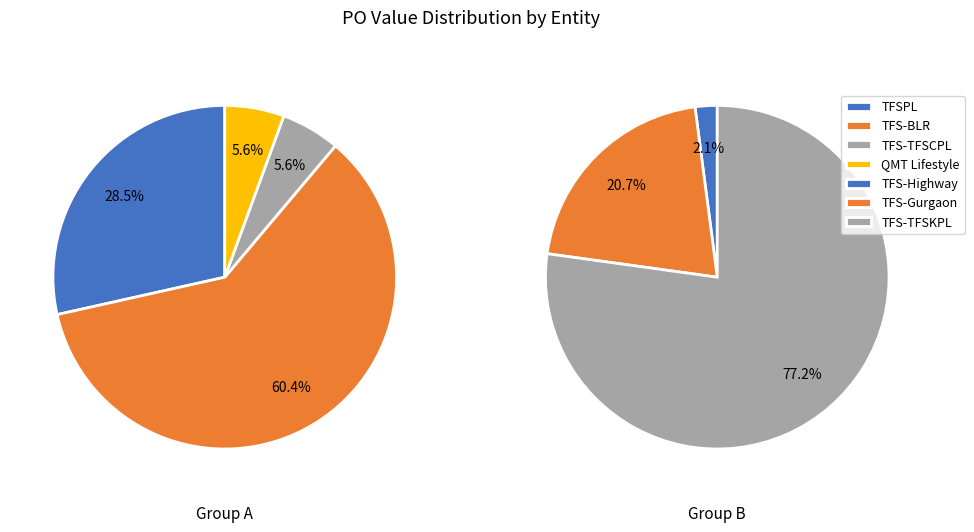

Is 24 the majority of the pie?

No